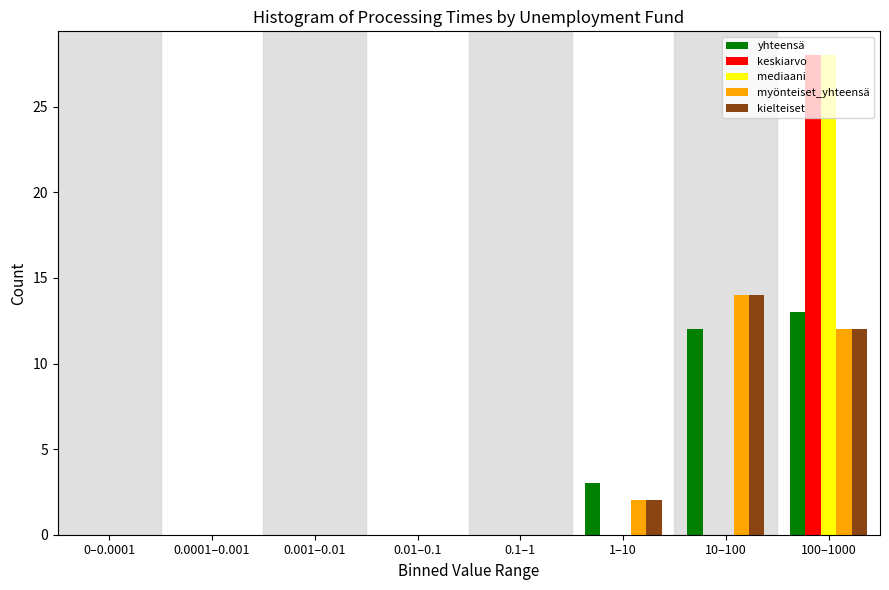

At which category is the sum across all series the highest?

100–1000